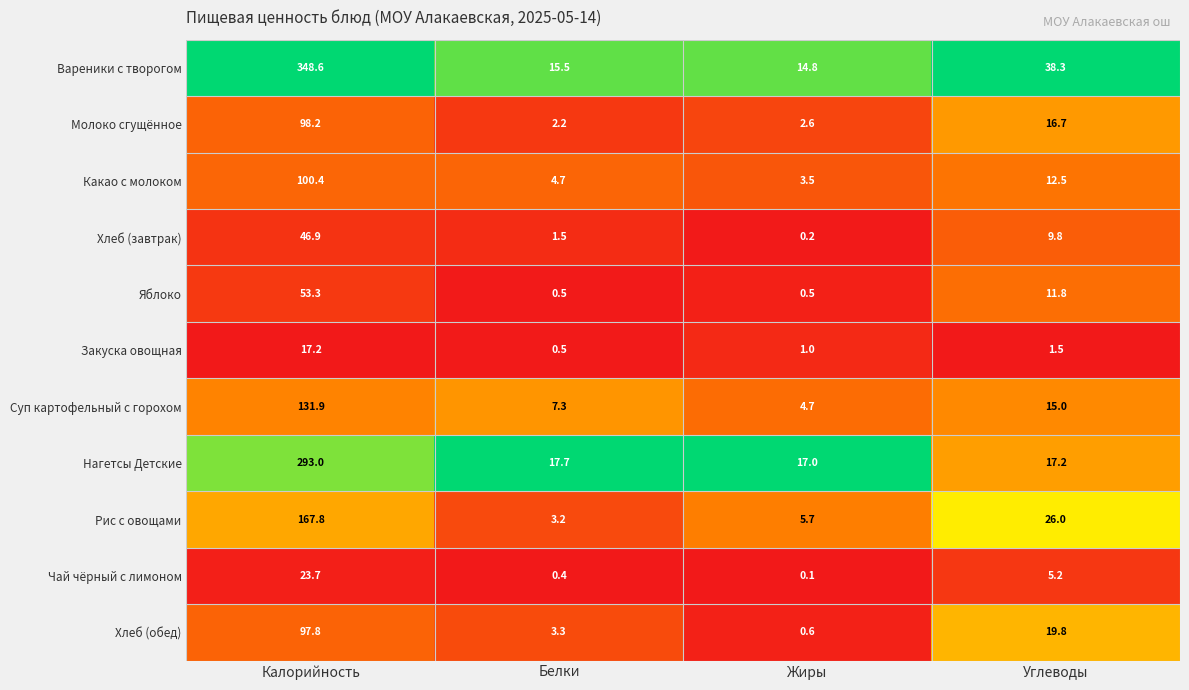

How many data points in Чай чёрный с лимоном are less than 5?

2